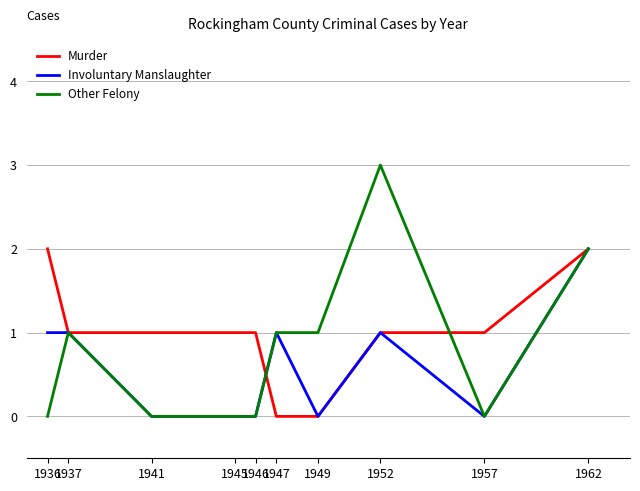

Which category has the highest value across all series?

1952